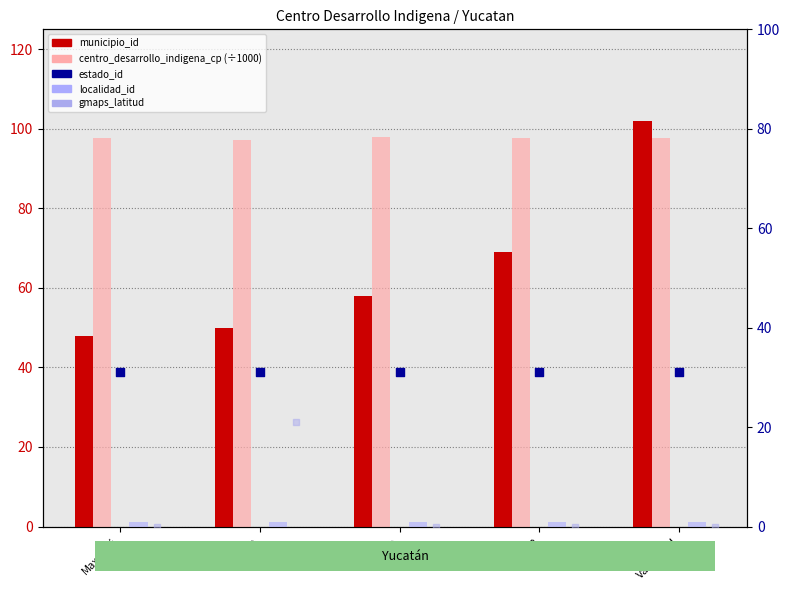

Which series contains the lowest Y value?

gmaps_latitud